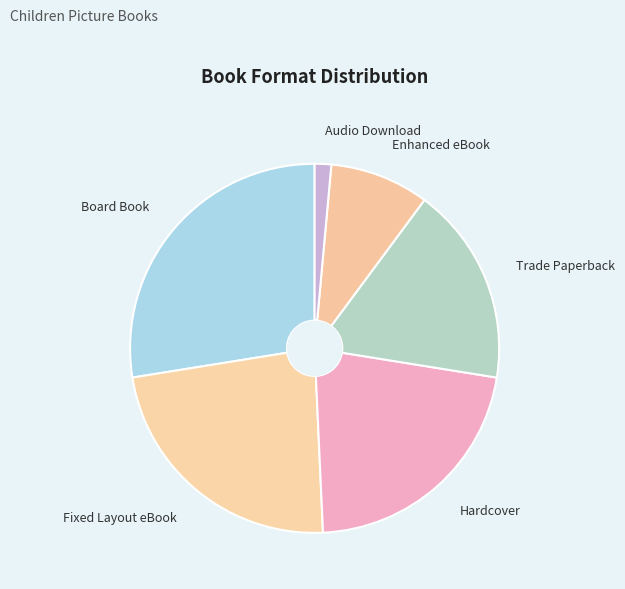

Rank the categories by value from lowest to highest.

Audio Download, Enhanced eBook, Trade Paperback, Hardcover, Fixed Layout eBook, Board Book